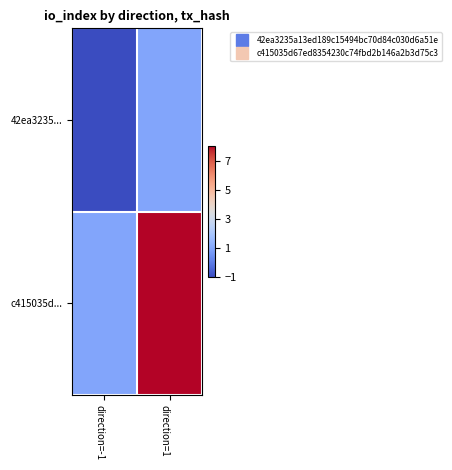

At how many categories does at least one series exceed 7?

1